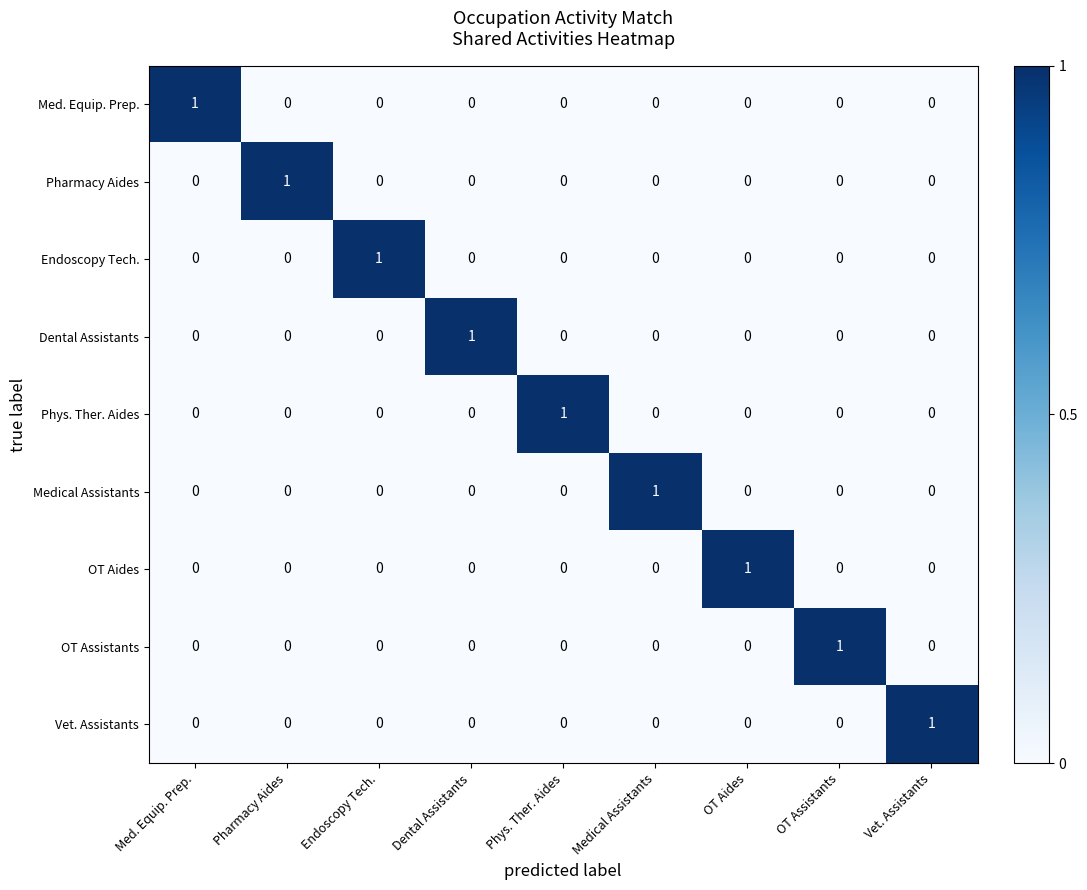

How many series are shown in this chart?

9